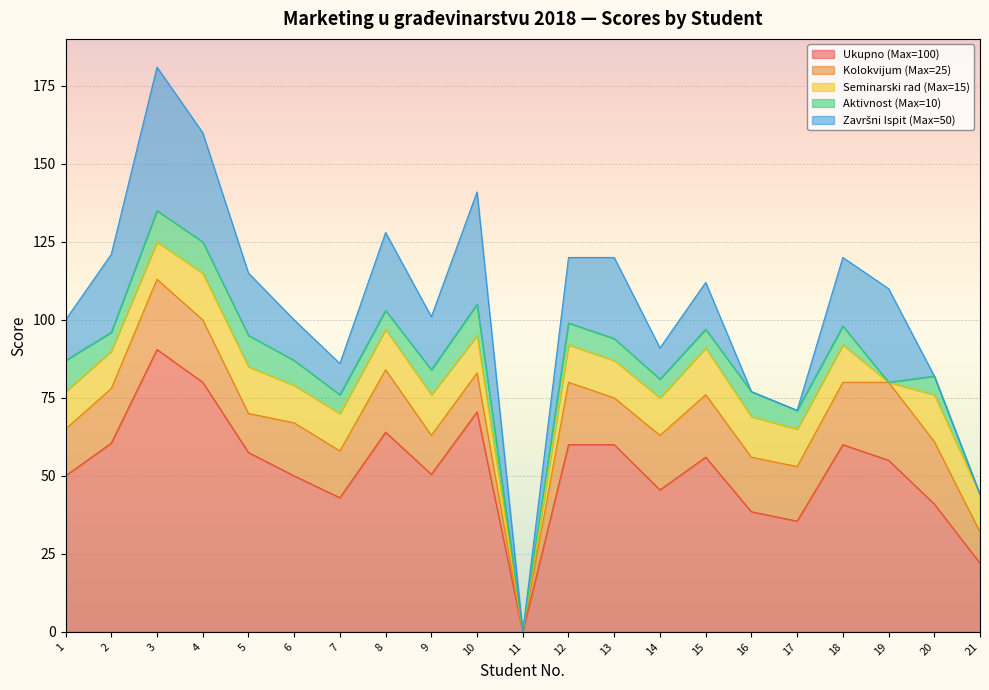

Reading left to right, list all the values displayed in this chart.

Ukupno (Max=100): 1=50.0	2=60.5	3=90.5	4=80.0	5=57.5	6=50.0	7=43.0	8=64.0	9=50.5	10=70.5	11=0.0	12=60.0	13=60.0	14=45.5	15=56.0	16=38.5	17=35.5	18=60.0	19=55.0	20=41.0	21=22.0
Kolokvijum (Max=25): 1=15.0	2=17.5	3=22.5	4=20.0	5=12.5	6=17.0	7=15.0	8=20.0	9=12.5	10=12.5	11=0.0	12=20.0	13=15.0	14=17.5	15=20.0	16=17.5	17=17.5	18=20.0	19=25.0	20=20.0	21=10.0
Seminarski rad (Max=15): 1=12.0	2=12.0	3=12.0	4=15.0	5=15.0	6=12.0	7=12.0	8=13.0	9=13.0	10=12.0	11=0.0	12=12.0	13=12.0	14=12.0	15=15.0	16=13.0	17=12.0	18=12.0	19=0.0	20=15.0	21=12.0
Aktivnost (Max=10): 1=10.0	2=6.0	3=10.0	4=10.0	5=10.0	6=8.0	7=6.0	8=6.0	9=8.0	10=10.0	11=0.0	12=7.0	13=7.0	14=6.0	15=6.0	16=8.0	17=6.0	18=6.0	19=0.0	20=6.0	21=0.0
Završni Ispit (Max=50): 1=13.0	2=25.0	3=46.0	4=35.0	5=20.0	6=13.0	7=10.0	8=25.0	9=17.0	10=36.0	11=0.0	12=21.0	13=26.0	14=10.0	15=15.0	16=0.0	17=0.0	18=22.0	19=30.0	20=0.0	21=0.0